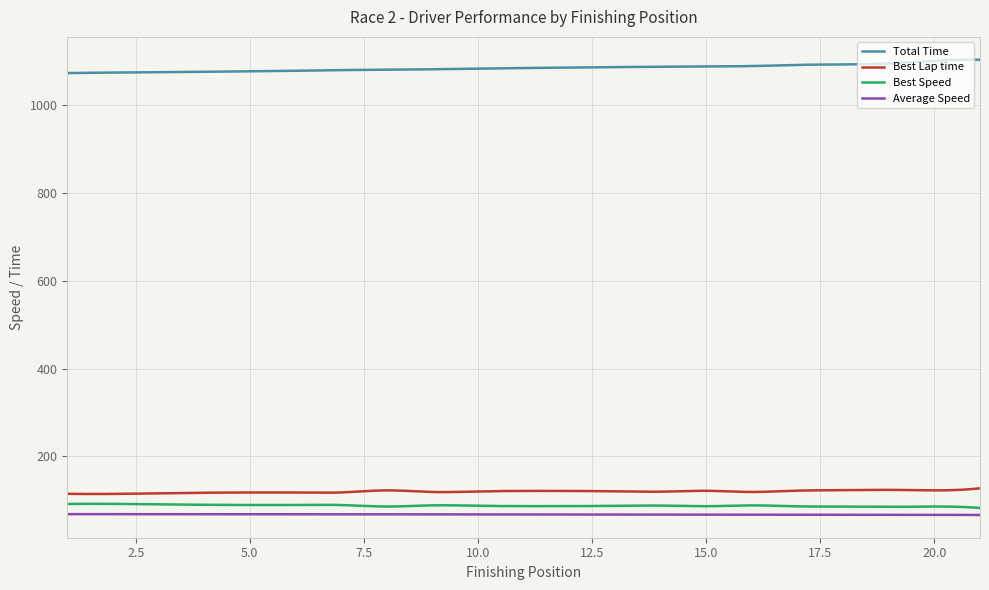

List the series in order of their peak value, lowest first.

Average Speed, Best Speed, Best Lap time, Total Time